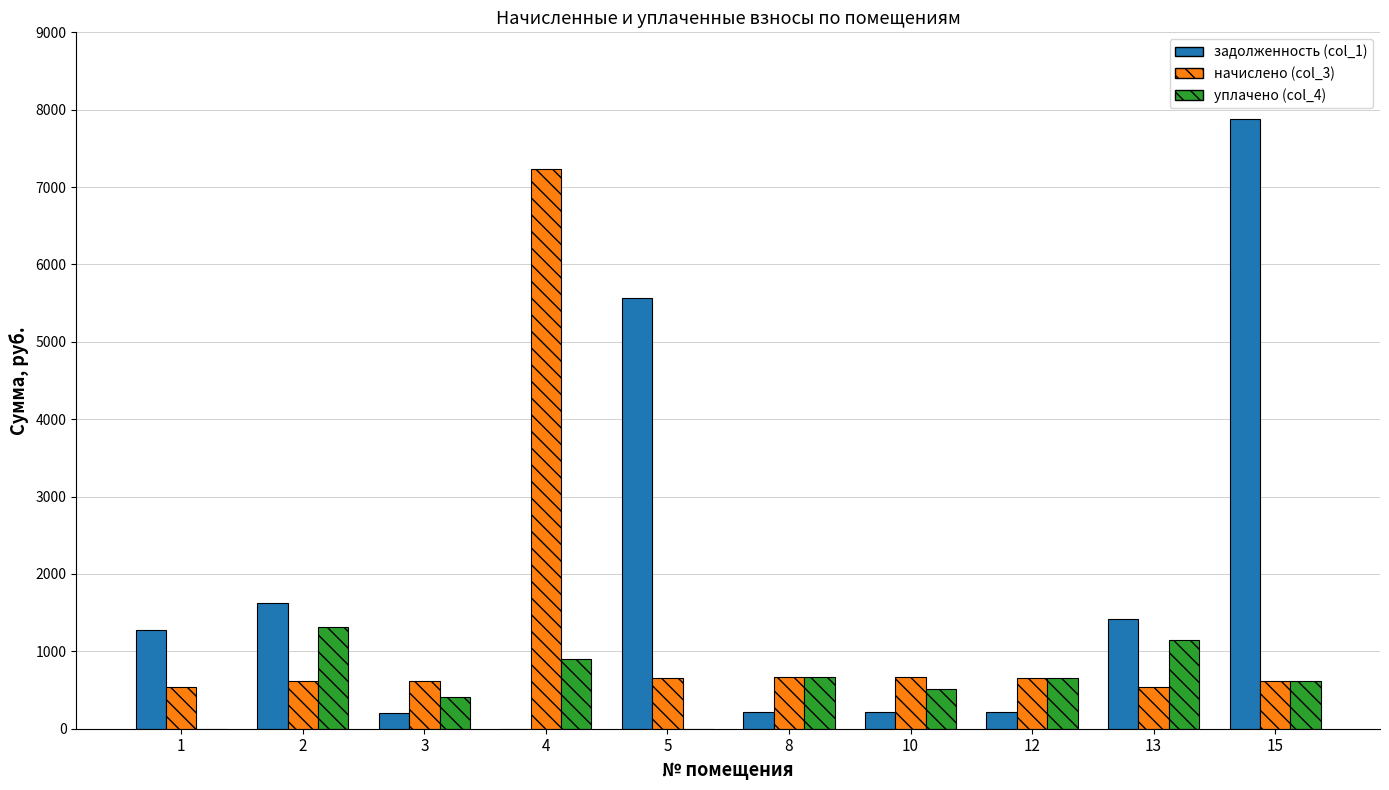

How many data points in начислено (col_3) are above 656?

5